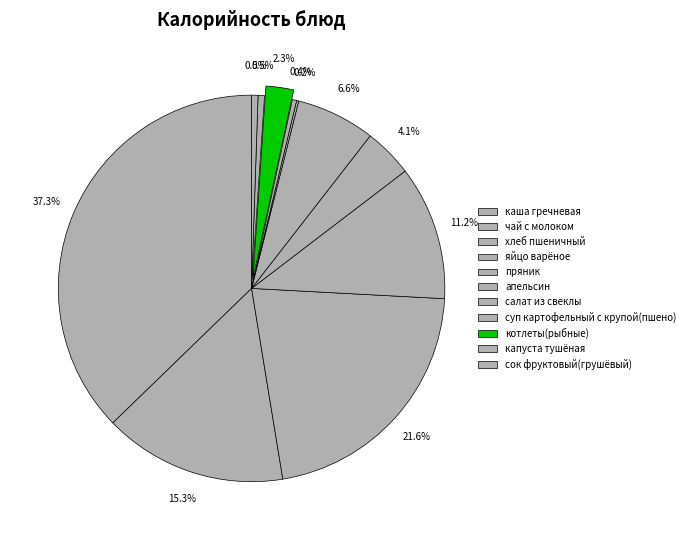

What is the change in value from каша гречневая to апельсин?

-172